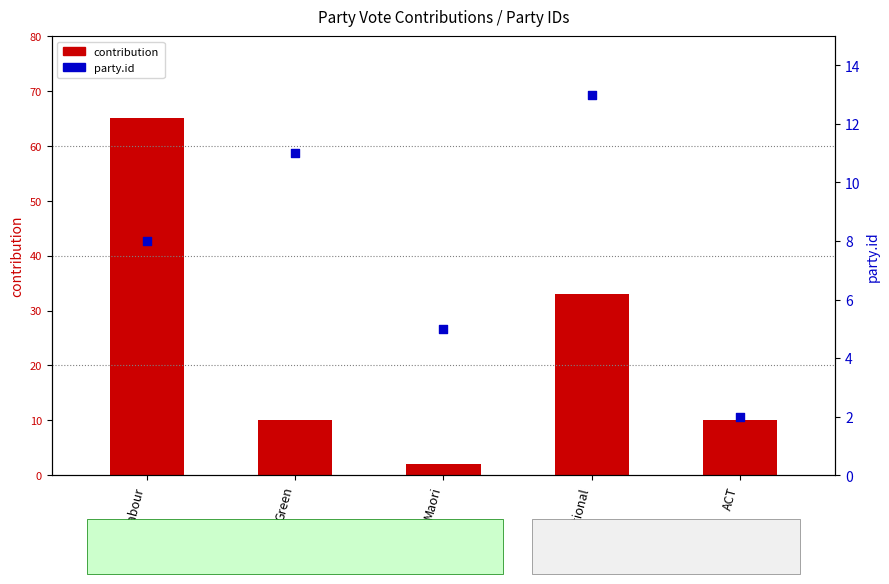

What is the total value across all series at Green?

21